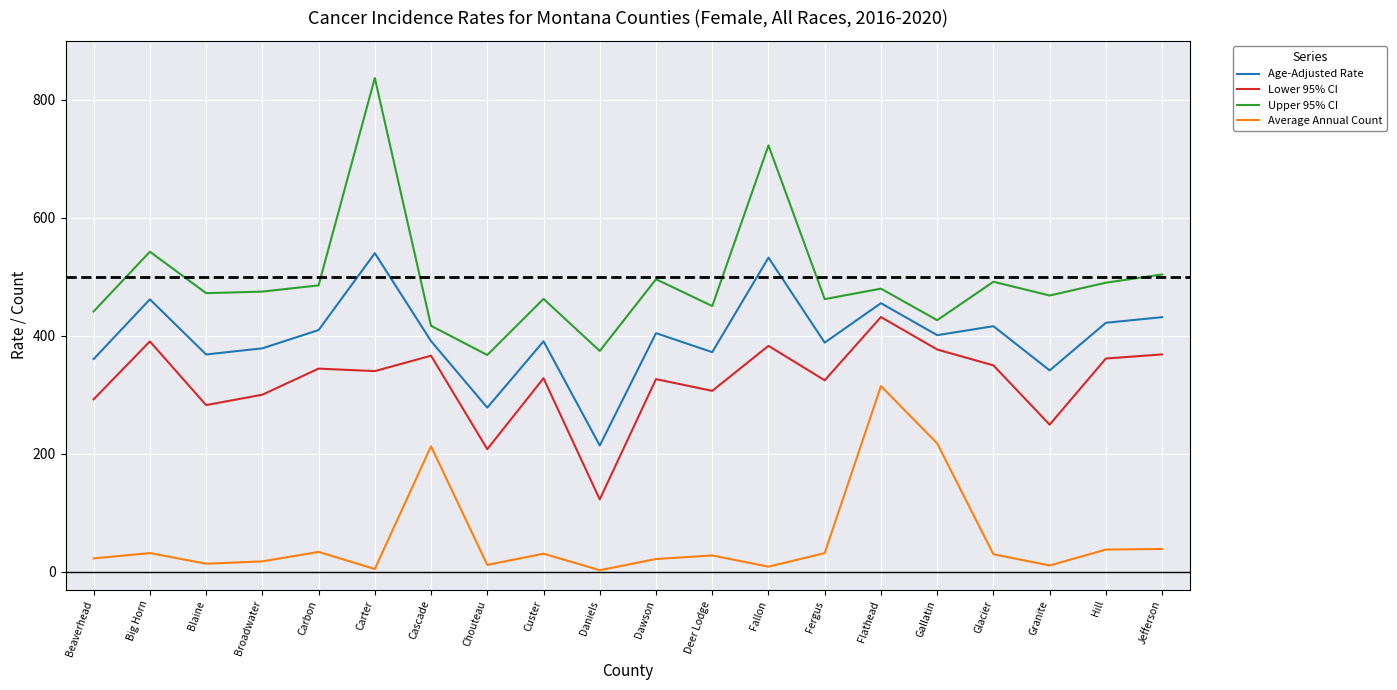

Which series has the largest total across all categories?

Upper 95% CI